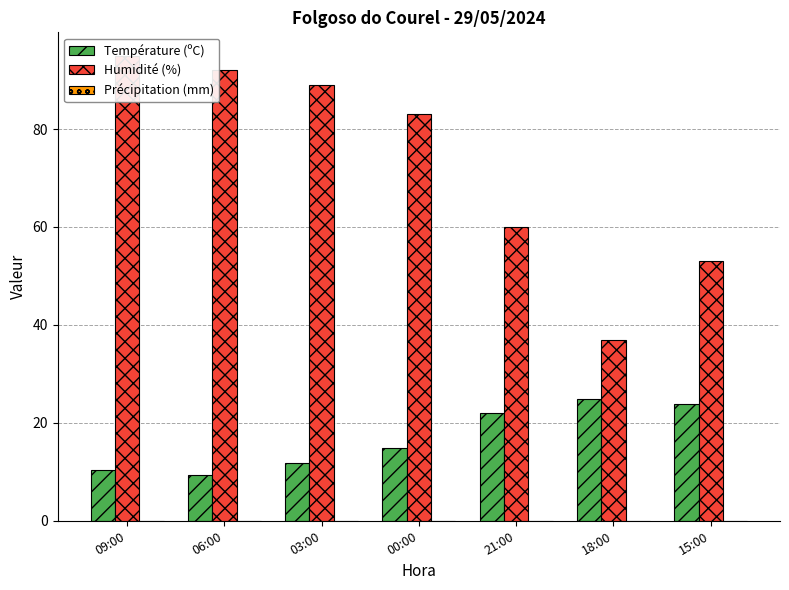

What is the value of the Humidité (%) bar at the 1st from the left?

95.0